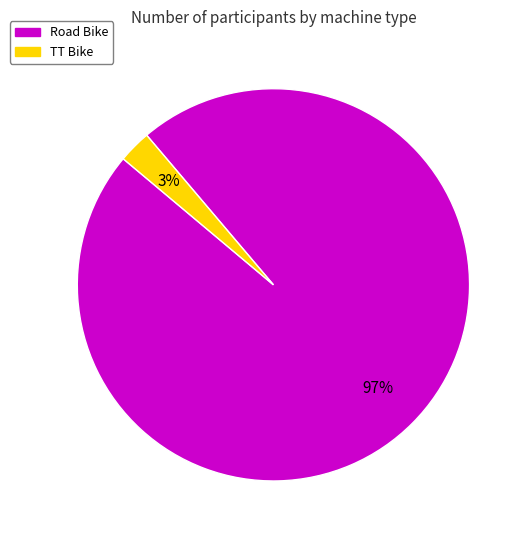

Between TT Bike and Road Bike, which is larger?

Road Bike